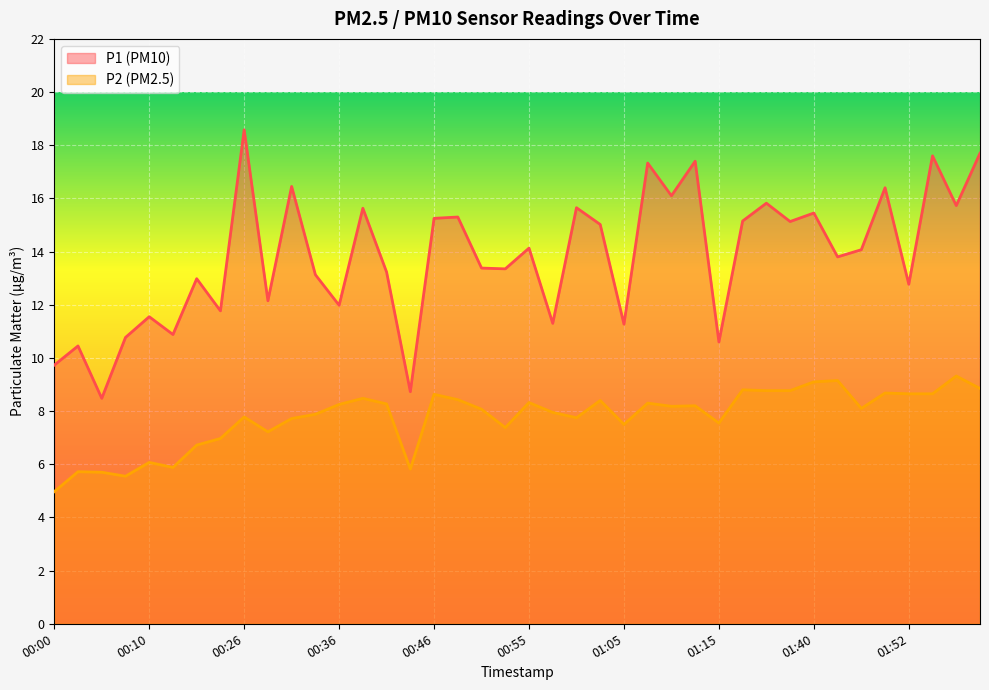

What is the label of the 30th point from the left?

01:33